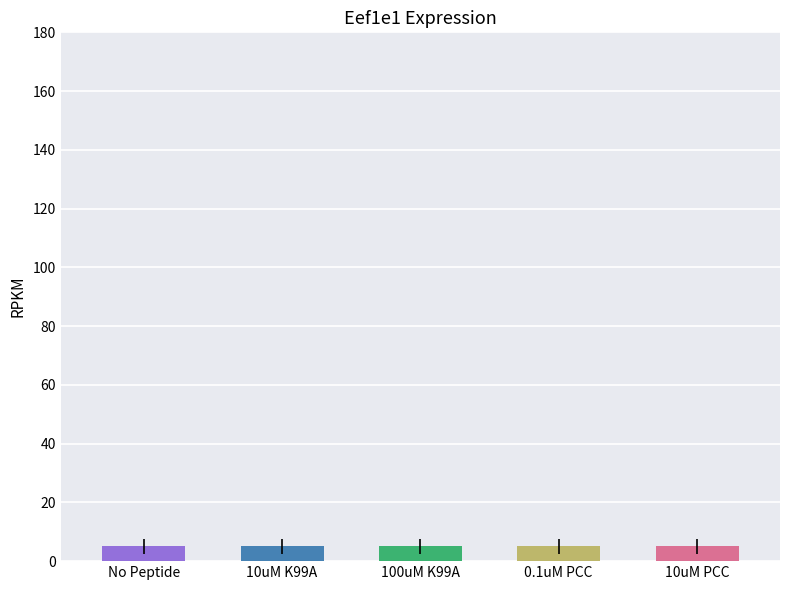

What is the total value across all series at 5?

22